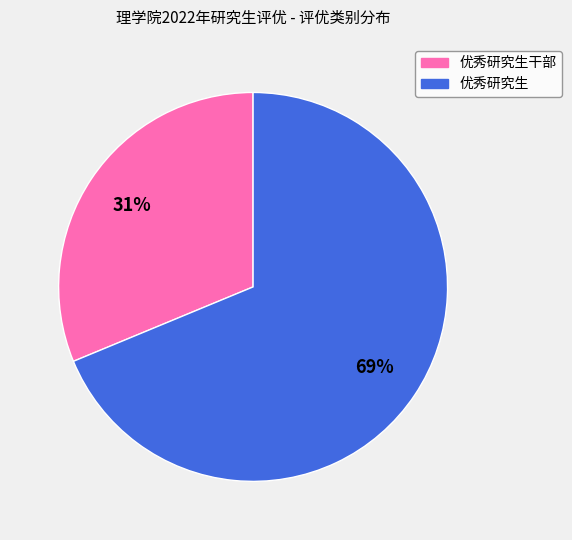

To the nearest percent, what is the average slice percentage?

50%